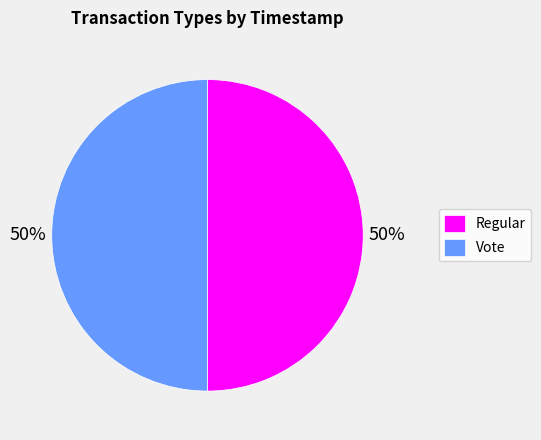

To the nearest percent, what portion does Vote represent?

50%